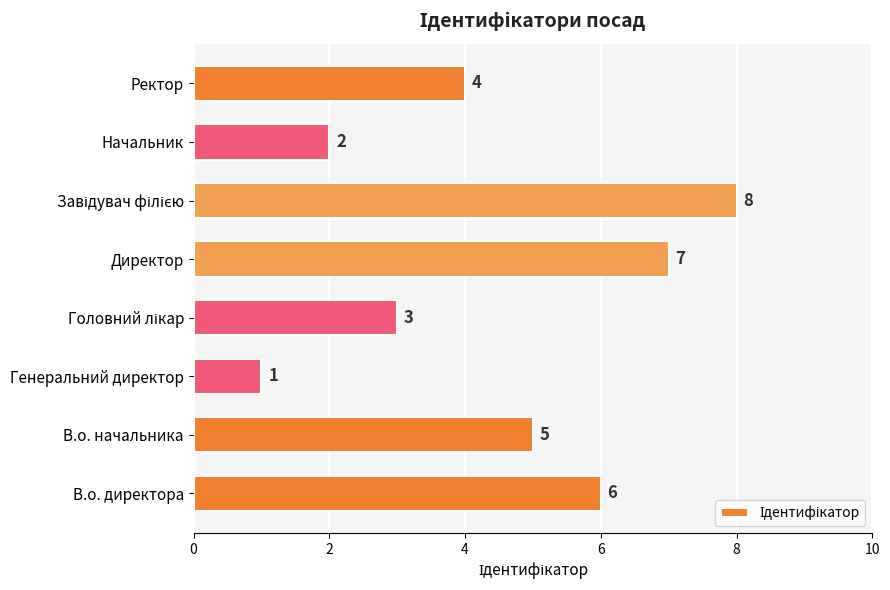

What is the smallest value displayed?

1